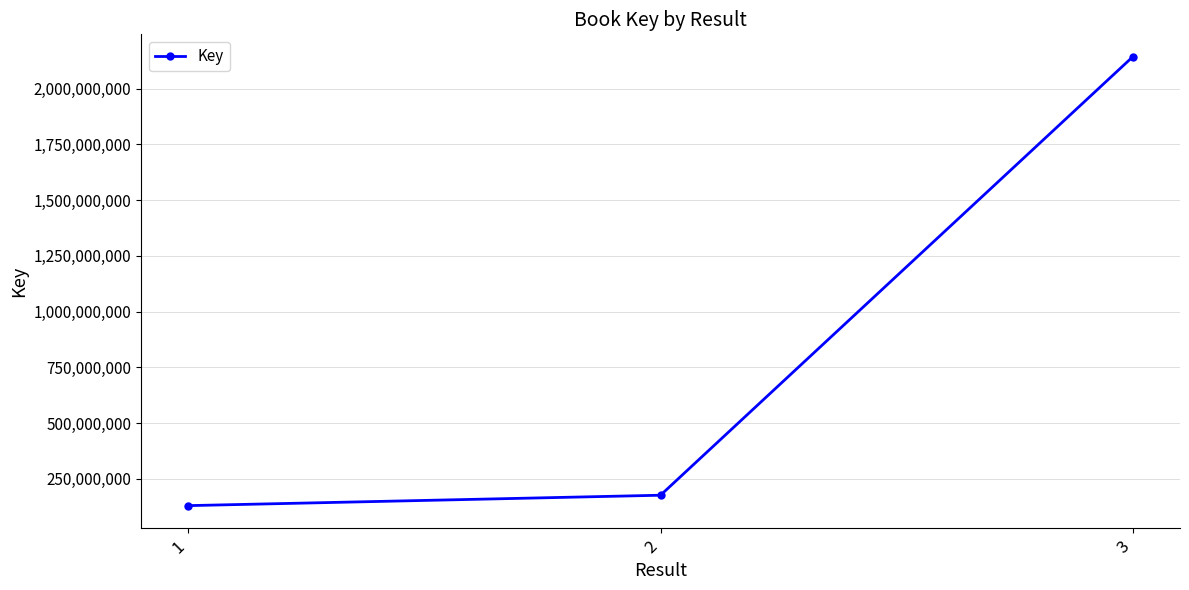

List the labels in order of value, largest first.

3, 2, 1